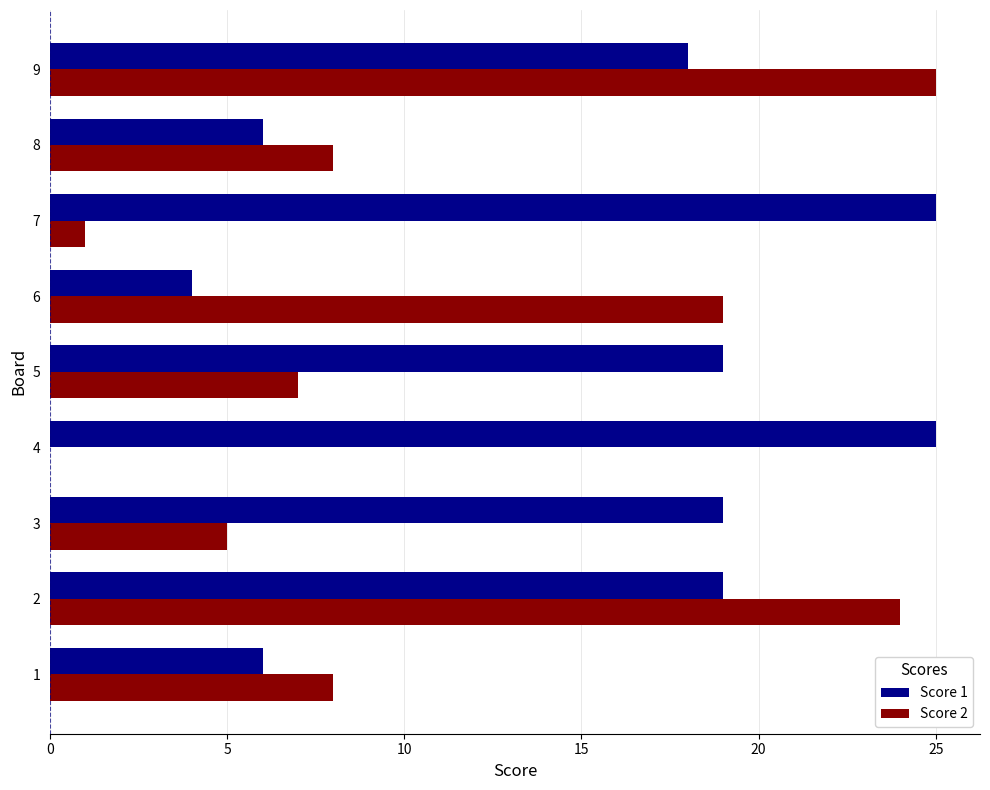

What is the sum of all Score 2 values?

97